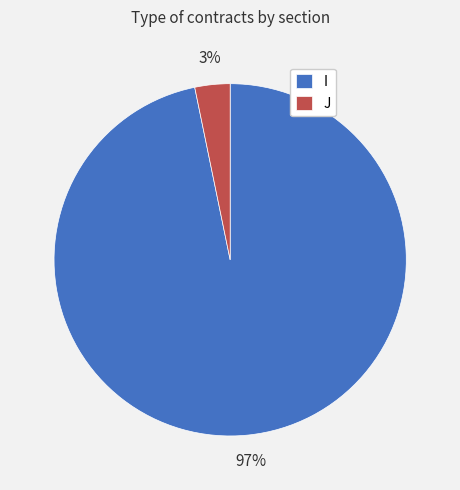

Which category accounts for the majority?

I